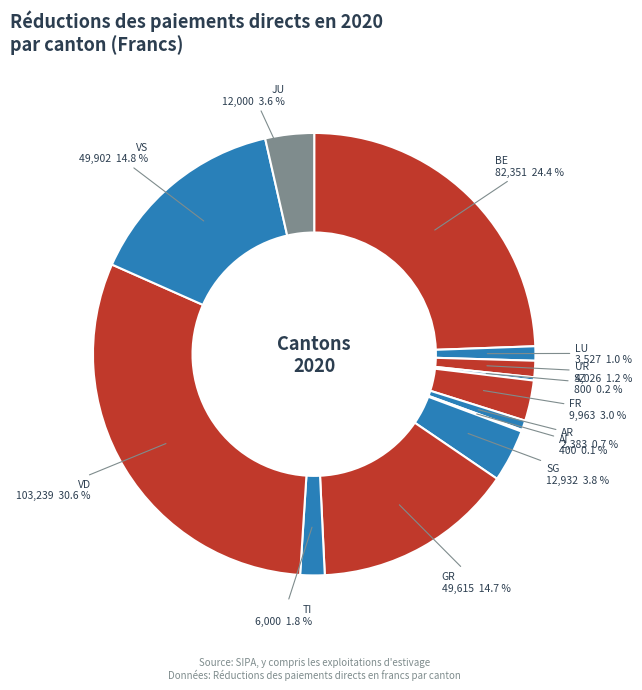

What percentage do BE and UR together represent?

25.6%